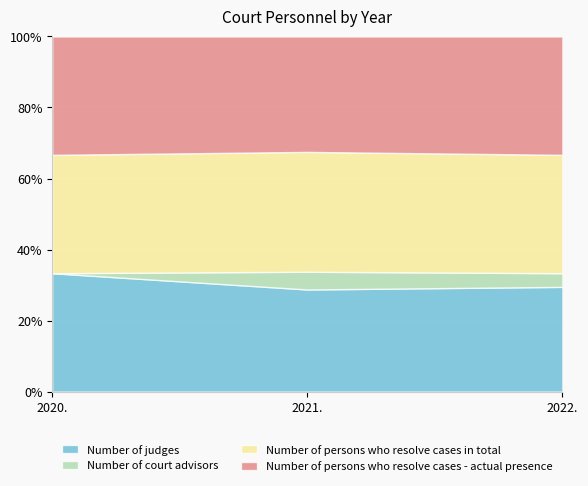

List the series in order of their peak value, lowest first.

Number of court advisors, Number of judges, Number of persons who resolve cases - actual presence, Number of persons who resolve cases in total